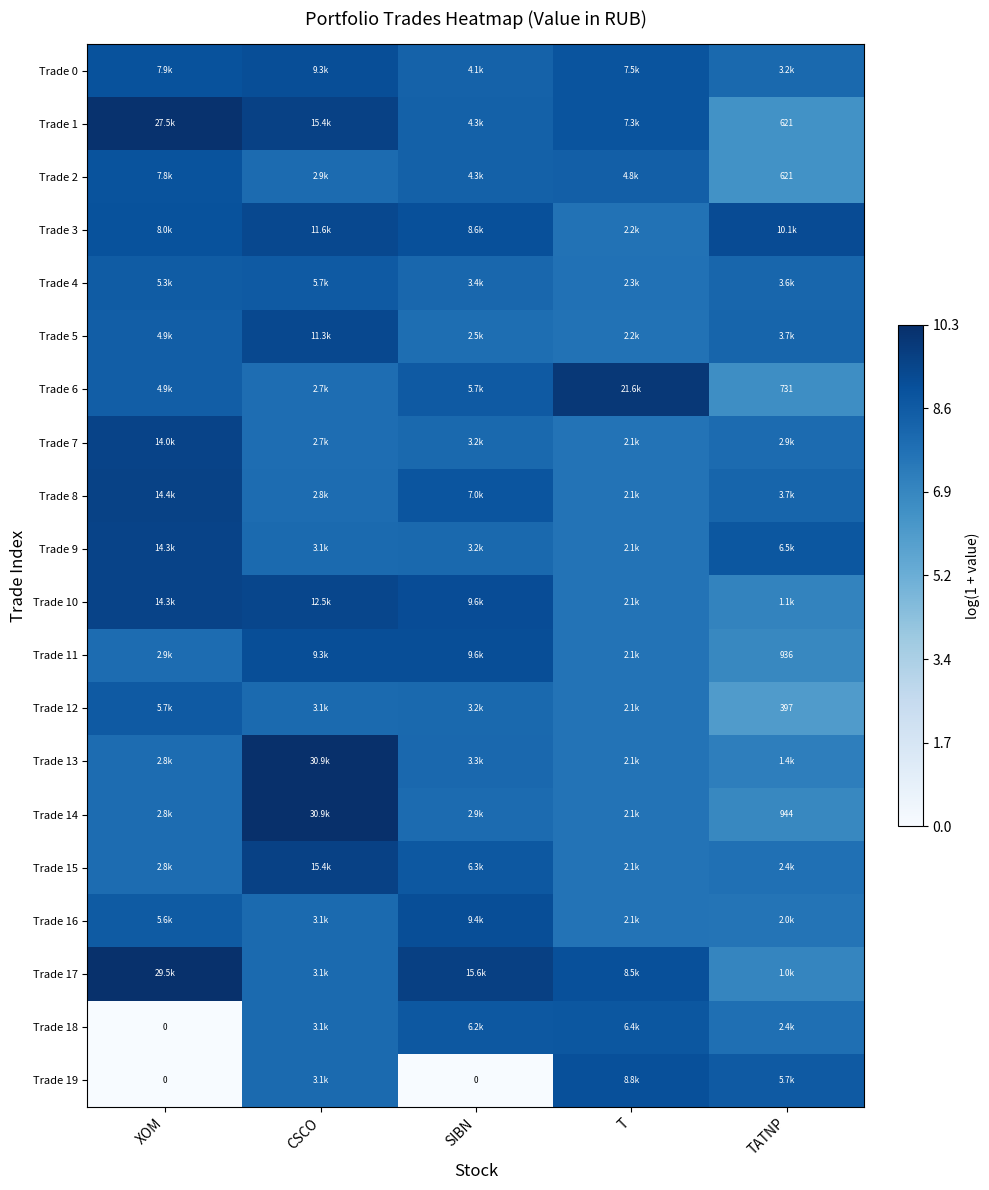

The Trade 18 series shows 8.7 at SIBN. True or false?

True